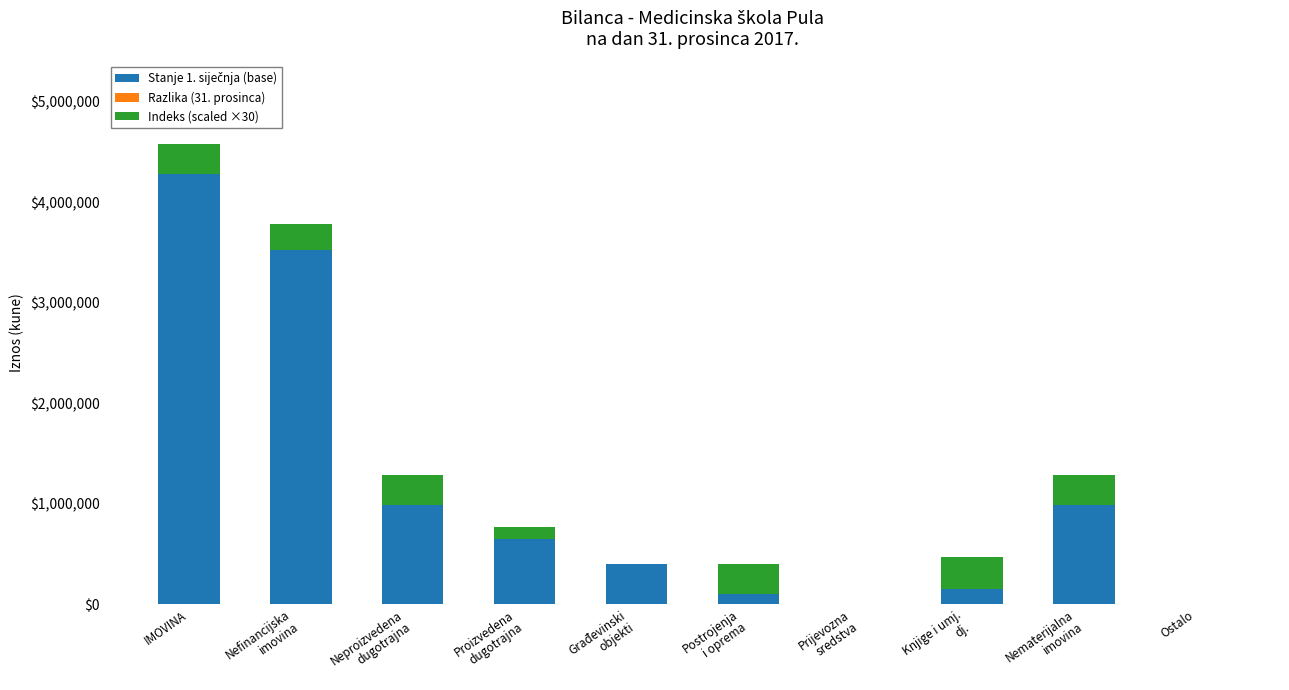

How many data points does each series have?

10